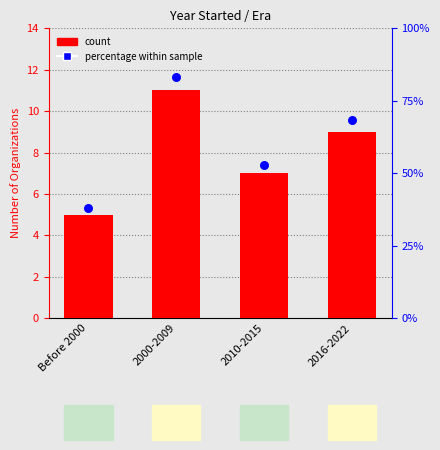

Which series has the widest spread of Y values?

percentage